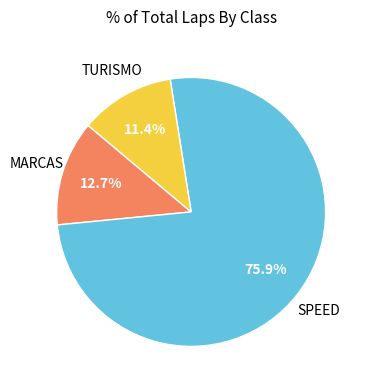

Is there any slice that represents more than half of the pie?

Yes